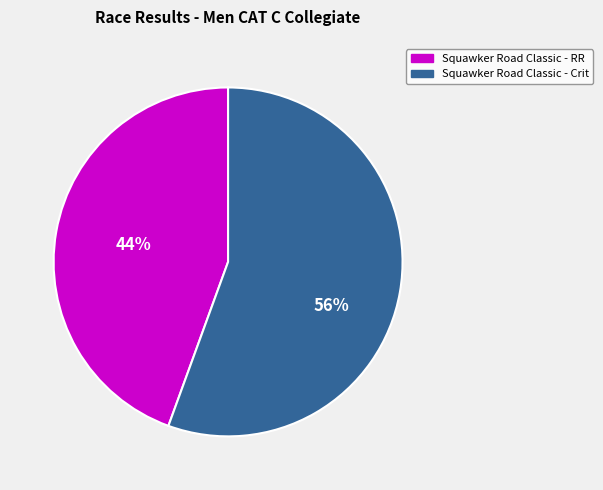

How many slices are in this pie chart?

2